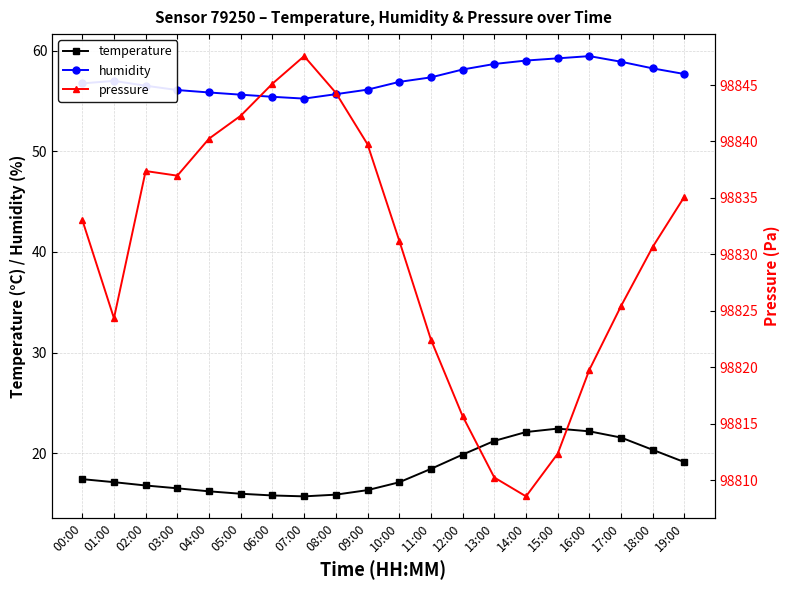

True or false: temperature and humidity cross at least once.

False